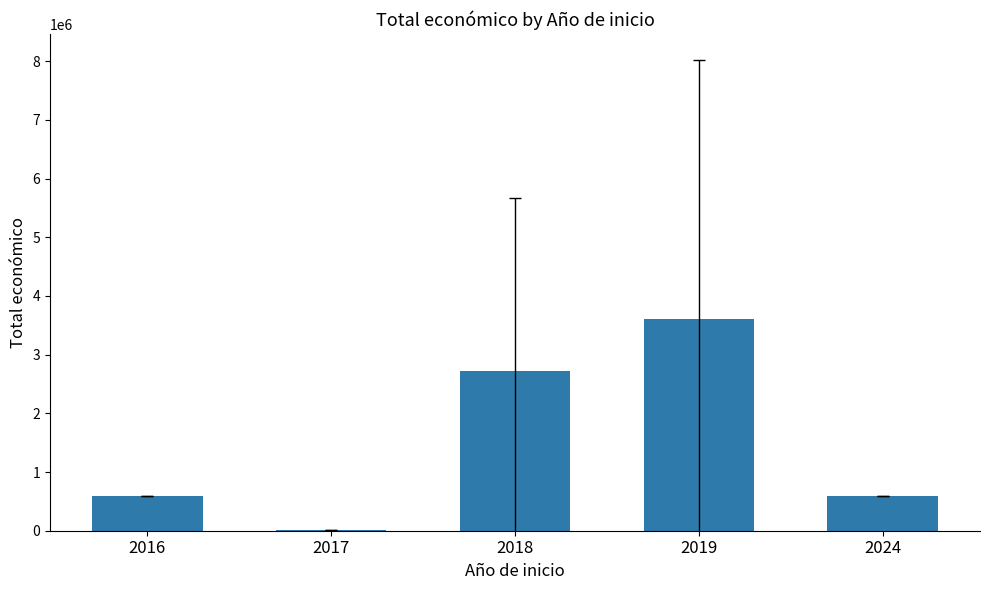

What is the sum of the values at 2019 and 2018?

6333100.0